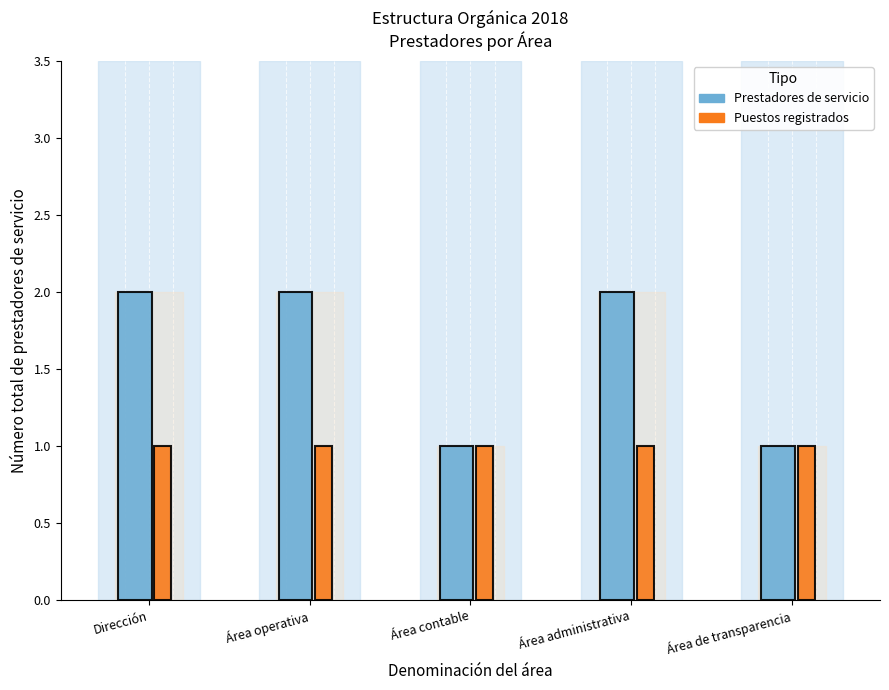

How many groups of bars are there?

5